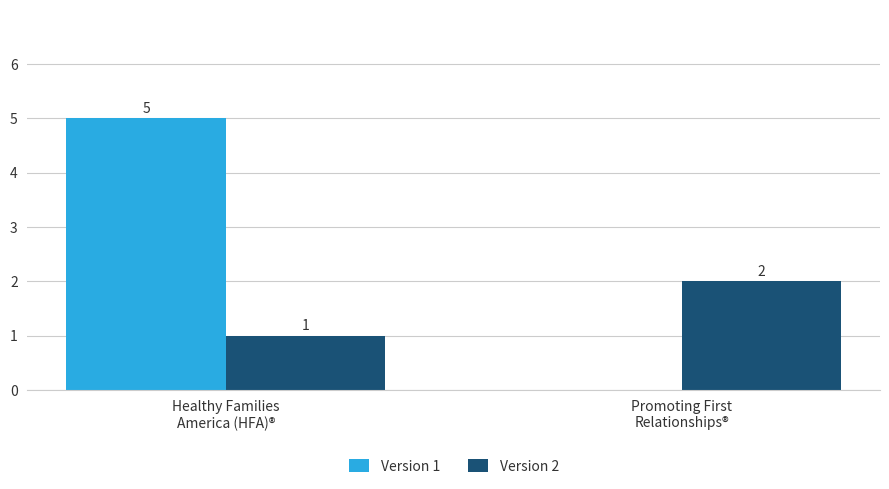

Count the Version 2 values in the range 1 to 2.

2